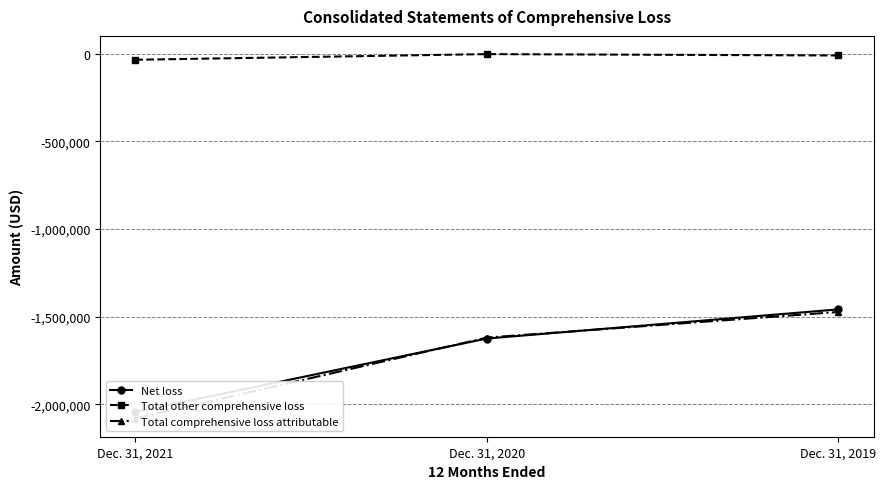

Does the chart display data point markers on the line(s)?

Yes